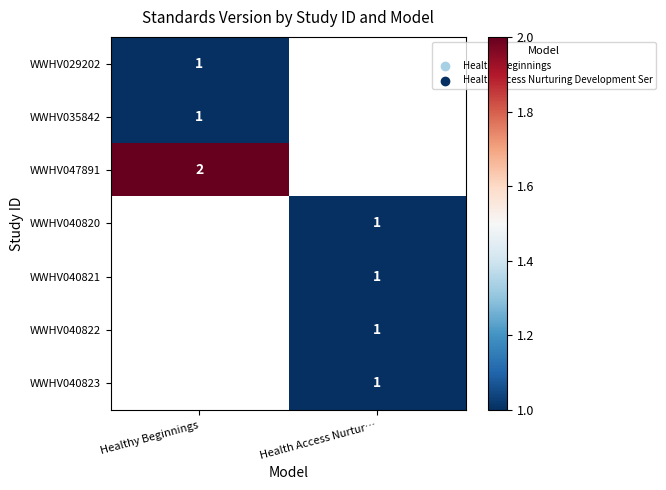

True or false: WWHV029202 has a value of 2 at Healthy Beginnings.

False